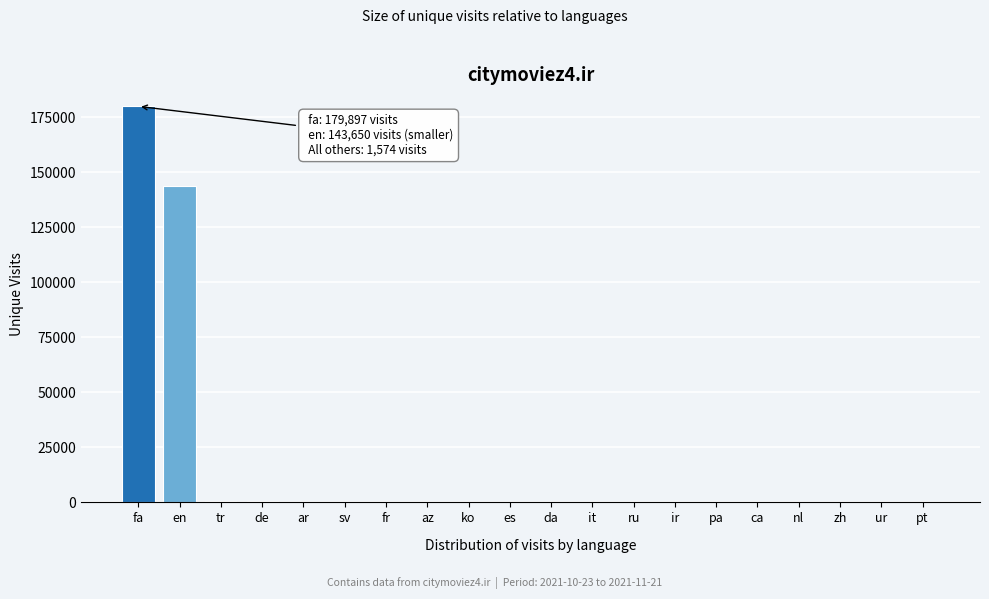

Where is the data nearest to the value 89953?

en